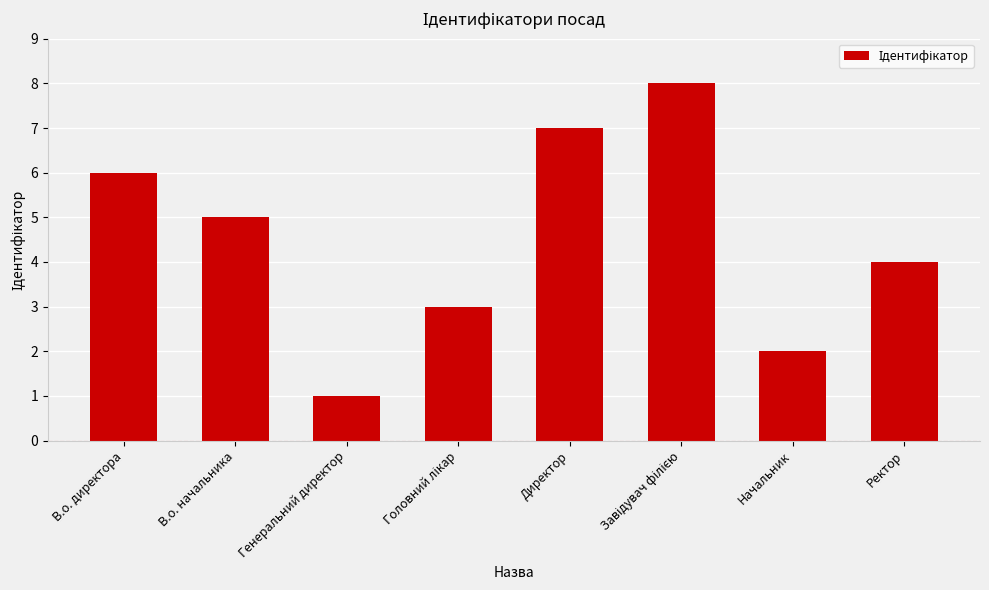

Between Директор and Начальник, which is larger?

Директор